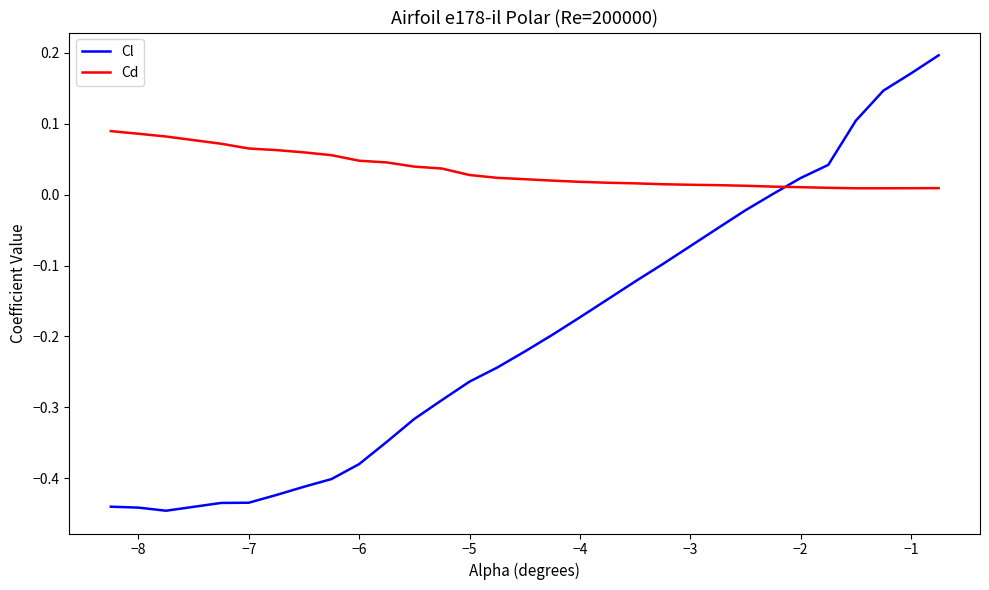

How many intersections are there between Cd and Cl?

1